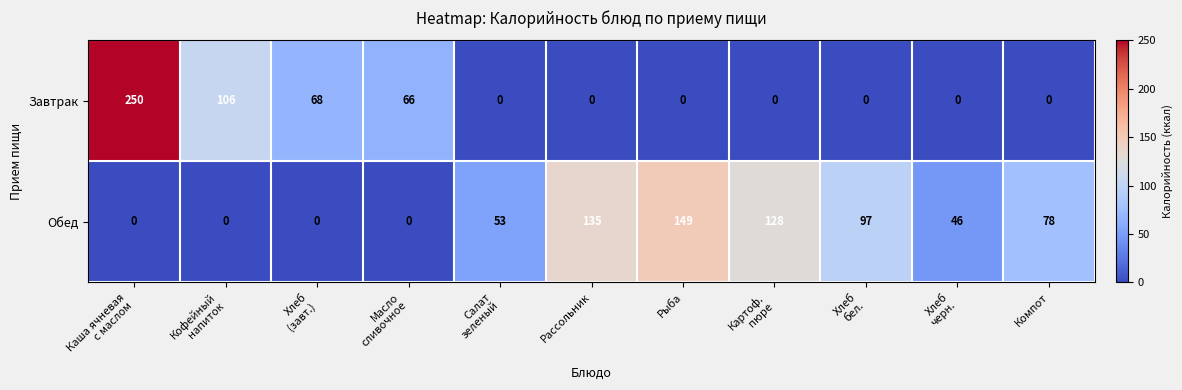

Reading left to right, extract all data points from this chart.

Завтрак: 250	106	68	66	0	0	0	0	0	0	0
Обед: 0	0	0	0	53	135	149	128	97	46	78